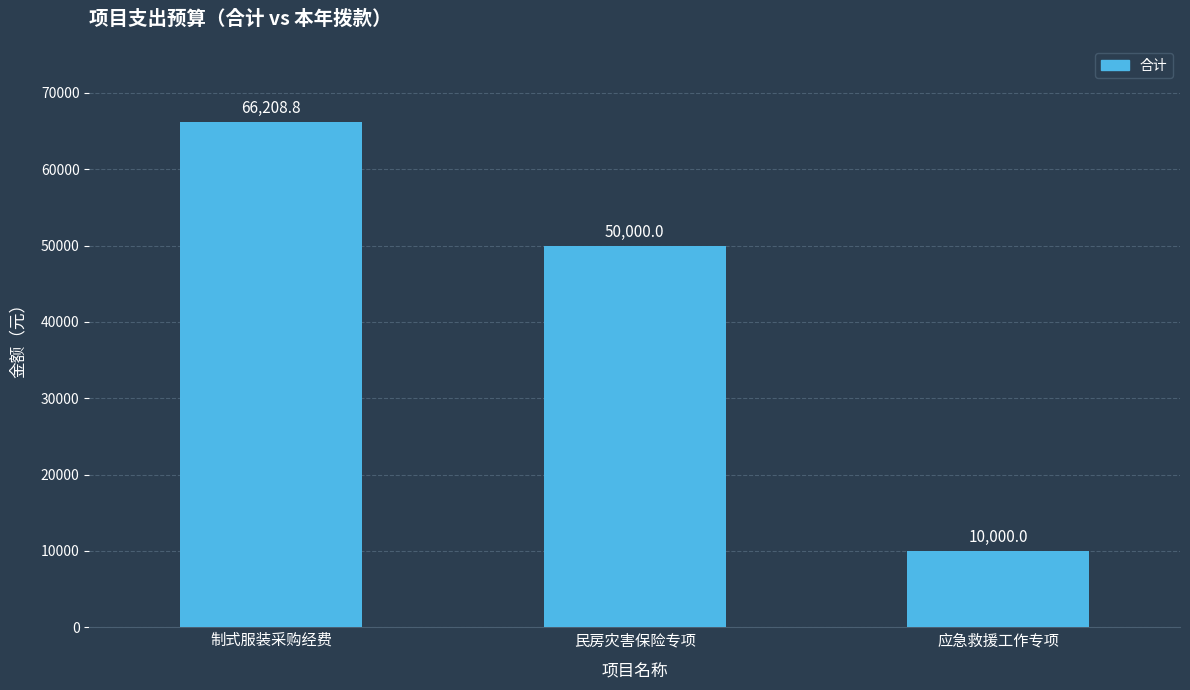

Which label corresponds to the largest value in the chart?

制式服装采购经费